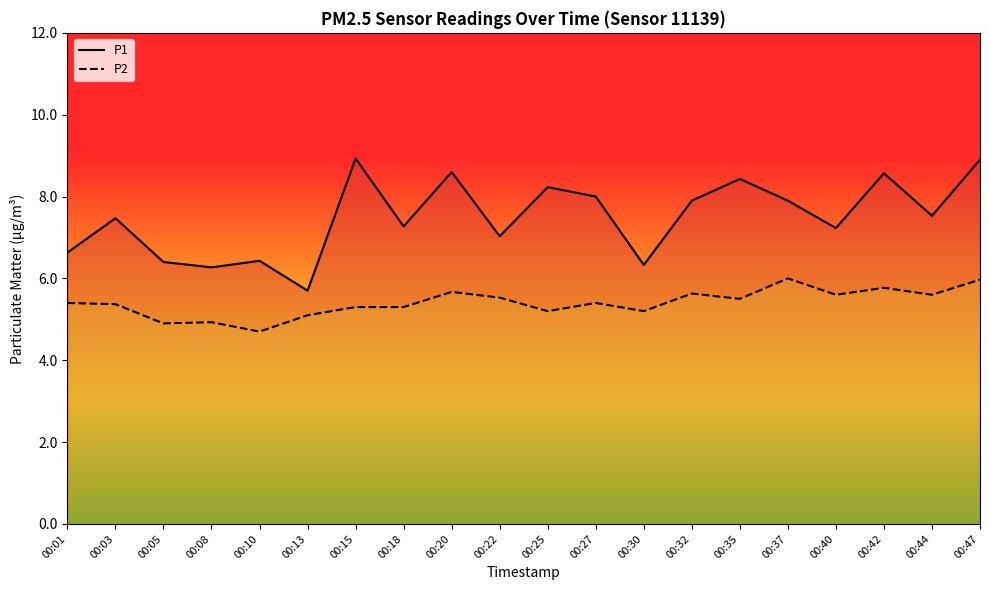

Read the P1 value at 00:35.

8.4